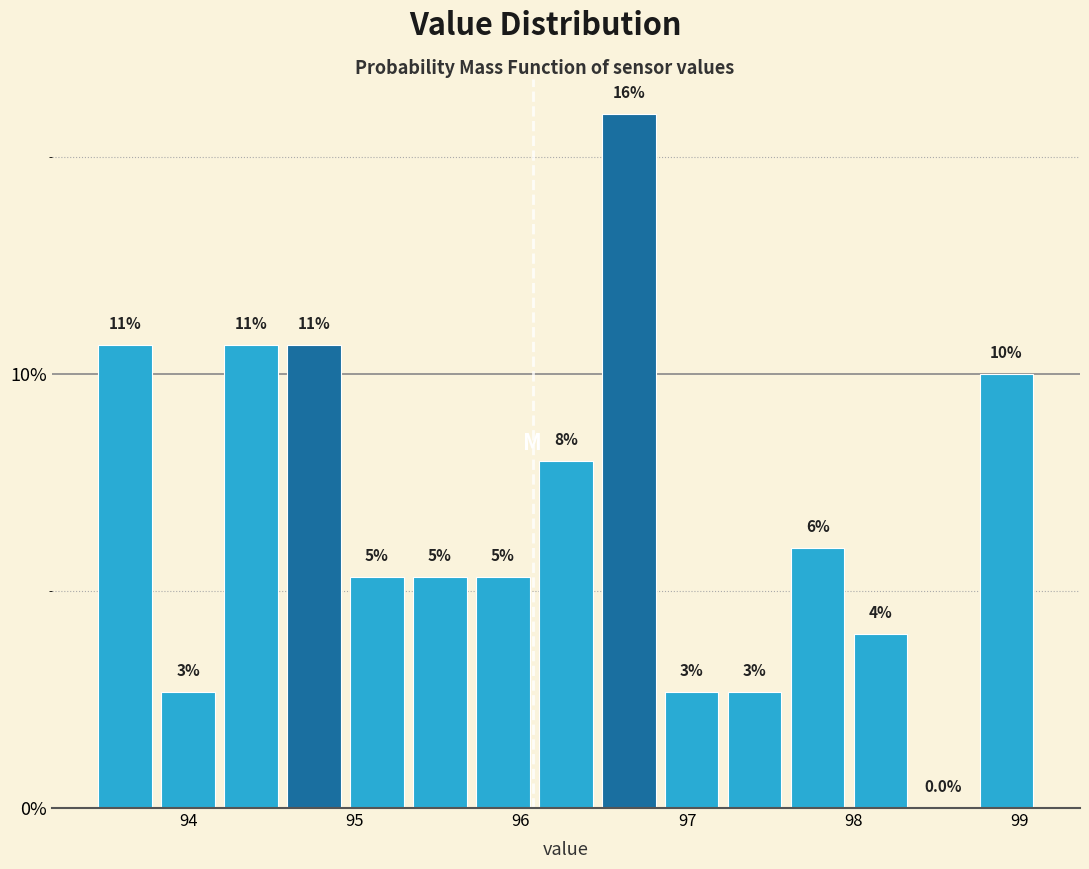

Read against the x-axis, roughly where is the centre of the tallest bar?

96.6